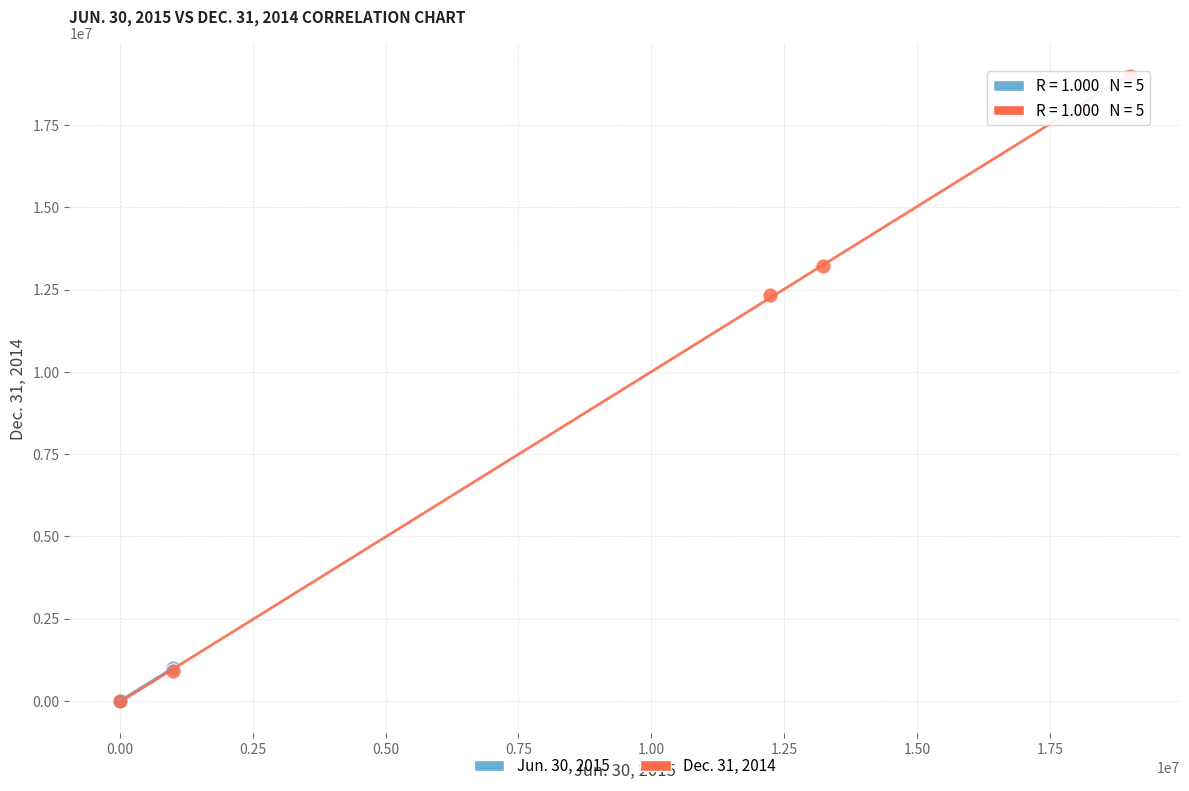

Which series has the widest spread of Y values?

Dec. 31, 2014